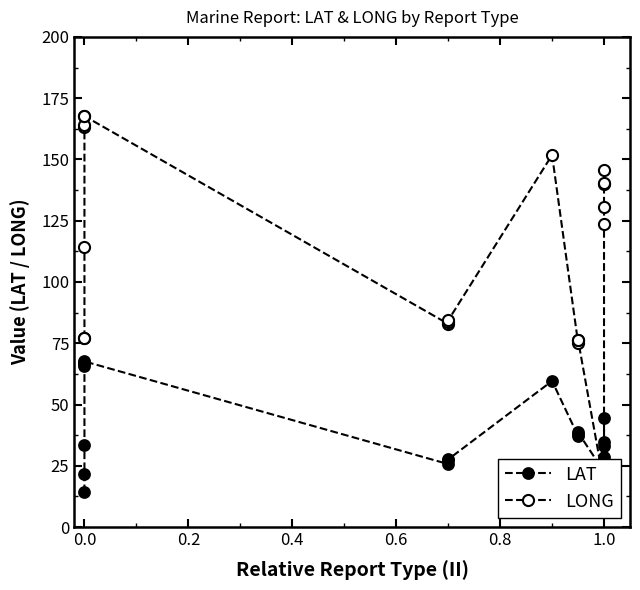

Reading right to left, what are all the values shown in this chart?

LAT: 44.3	34.7	32.9	28.4	23.0	22.6	38.6	37.8	37.2	59.6	27.6	27.3	25.7	67.6	67.5	66.7	65.8	33.6	21.8	14.2
LONG: 145.6	140.5	139.8	130.4	123.6	17.6	76.4	76.3	75.3	151.8	84.3	83.7	82.9	167.7	167.7	164.2	163.1	114.3	77.2	77.1